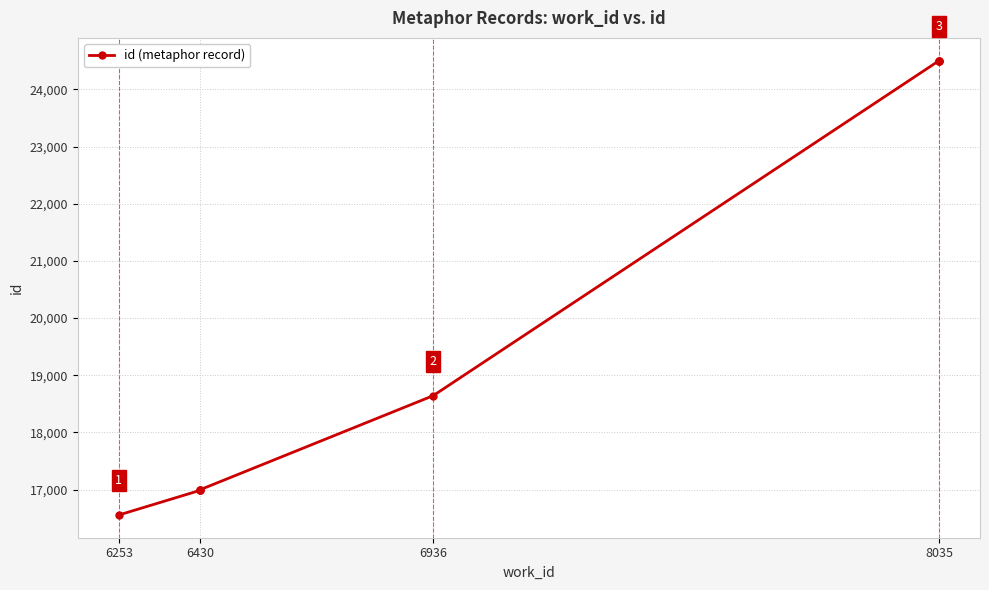

The chart shows a value of 28610 at 6430. True or false?

False